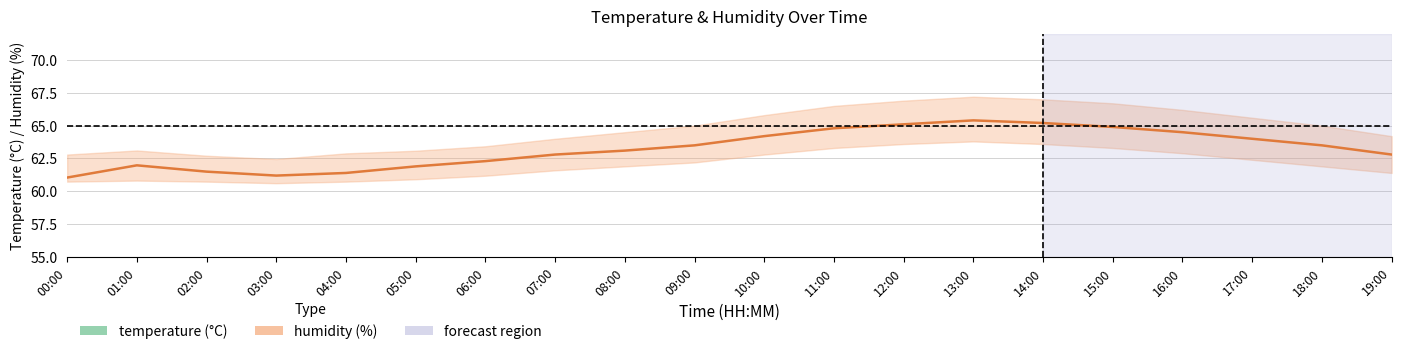

At which category does humidity reach its first local valley?

03:00